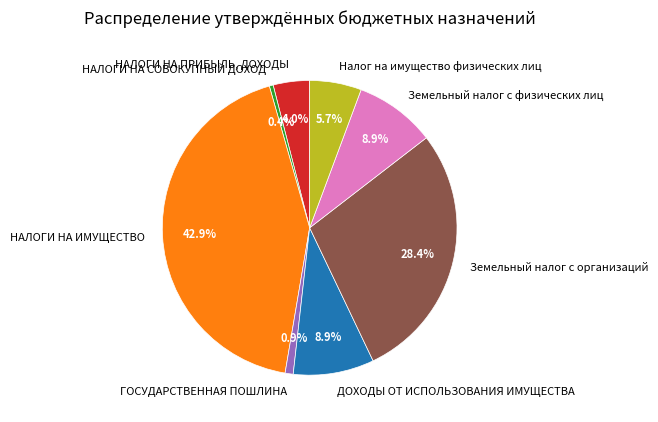

To the nearest percent, what is the difference between the largest and smallest slice percentages?

42%